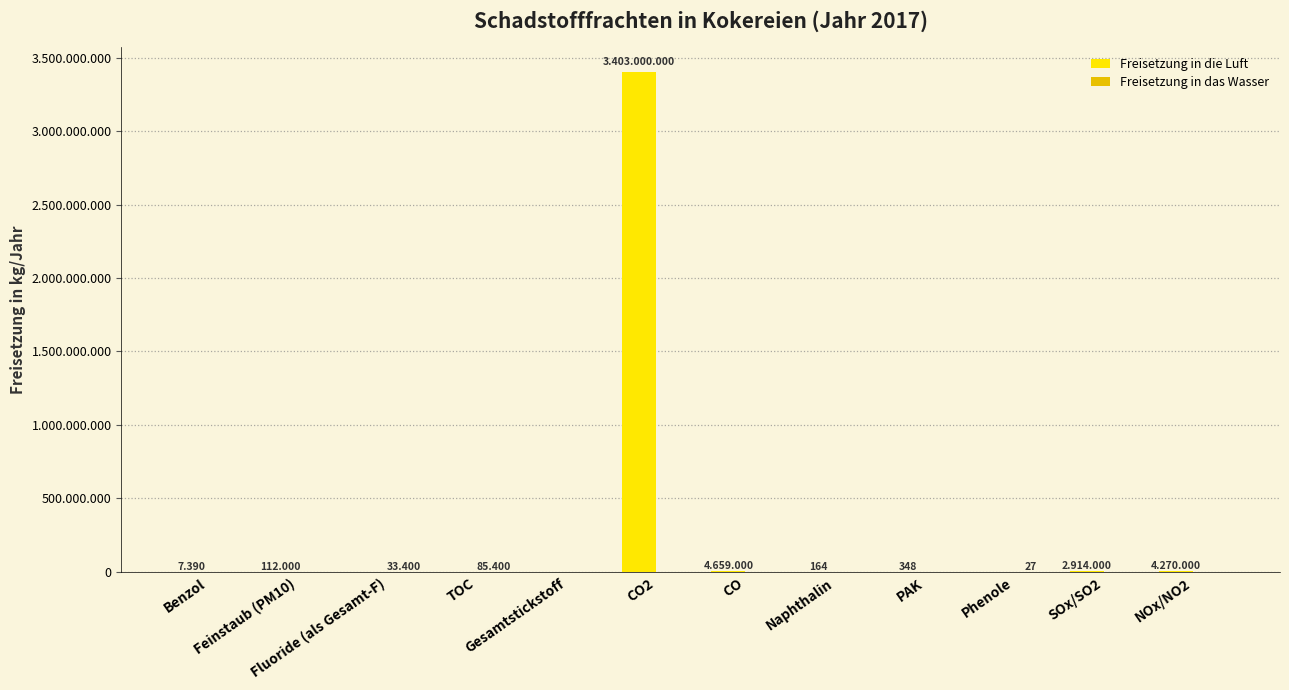

Are the bars grouped side by side (vs. stacked)?

Yes